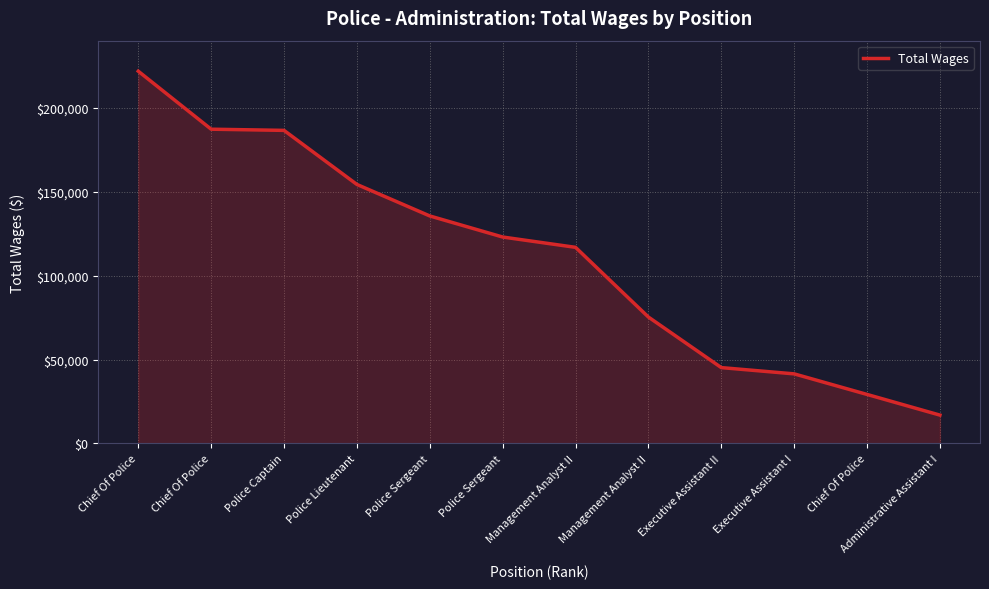

Does the chart display data point markers on the line(s)?

No